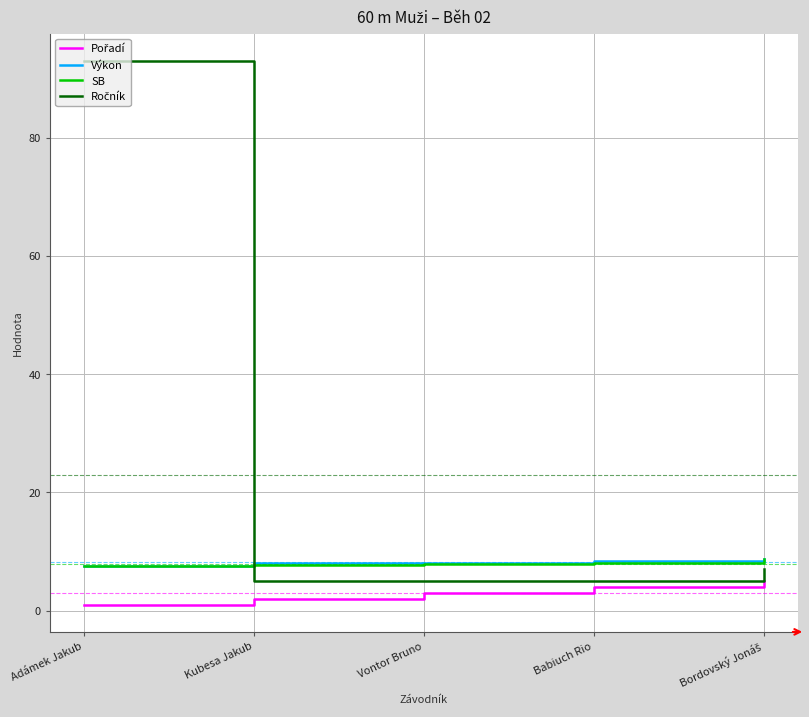

Does the chart have visible grid lines?

Yes